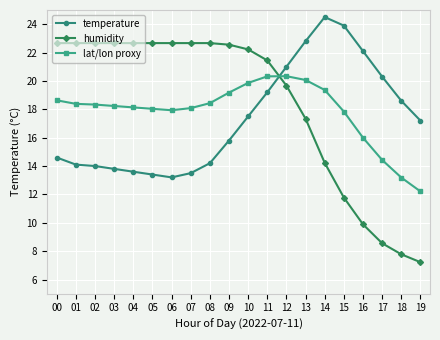

How many times do temperature and humidity cross each other?

1